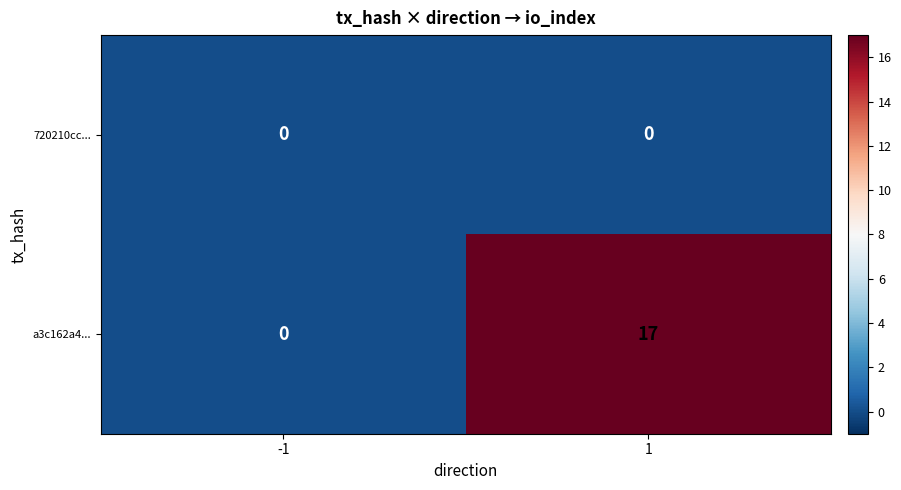

What is the sum of all a3c162a4... values?

17